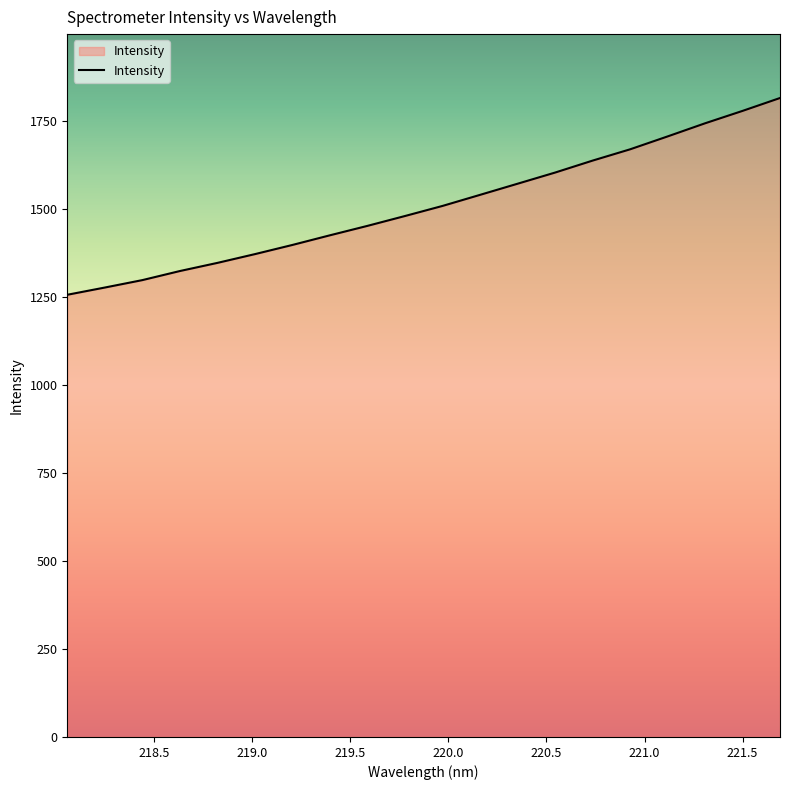

What is the minimum value shown in the chart?

1255.8